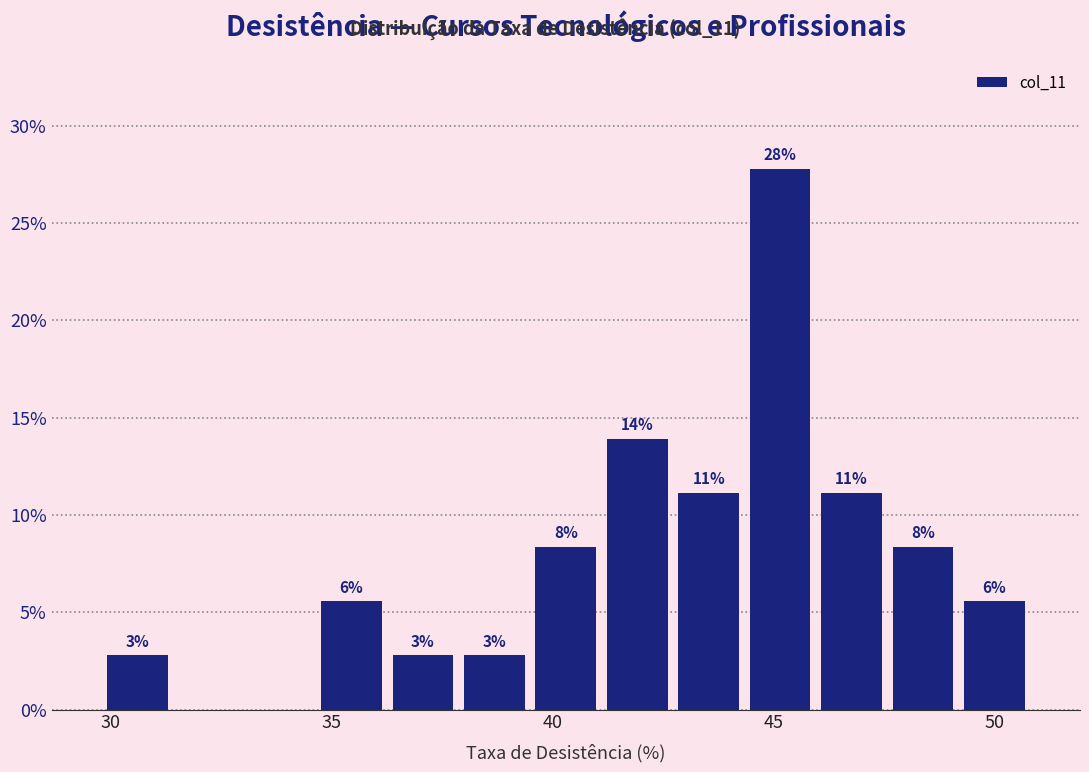

Read against the x-axis, roughly where is the centre of the tallest bar?

45.0